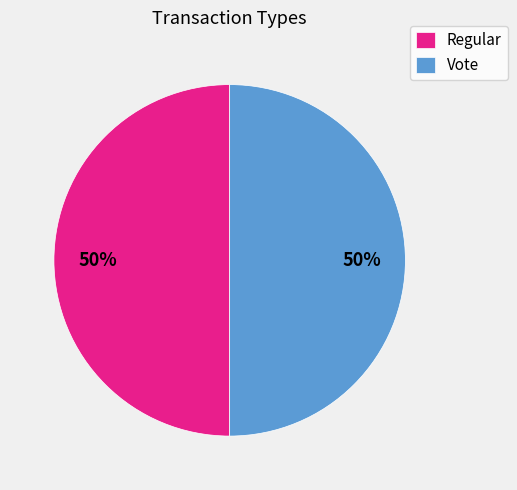

How many slices are in this pie chart?

2